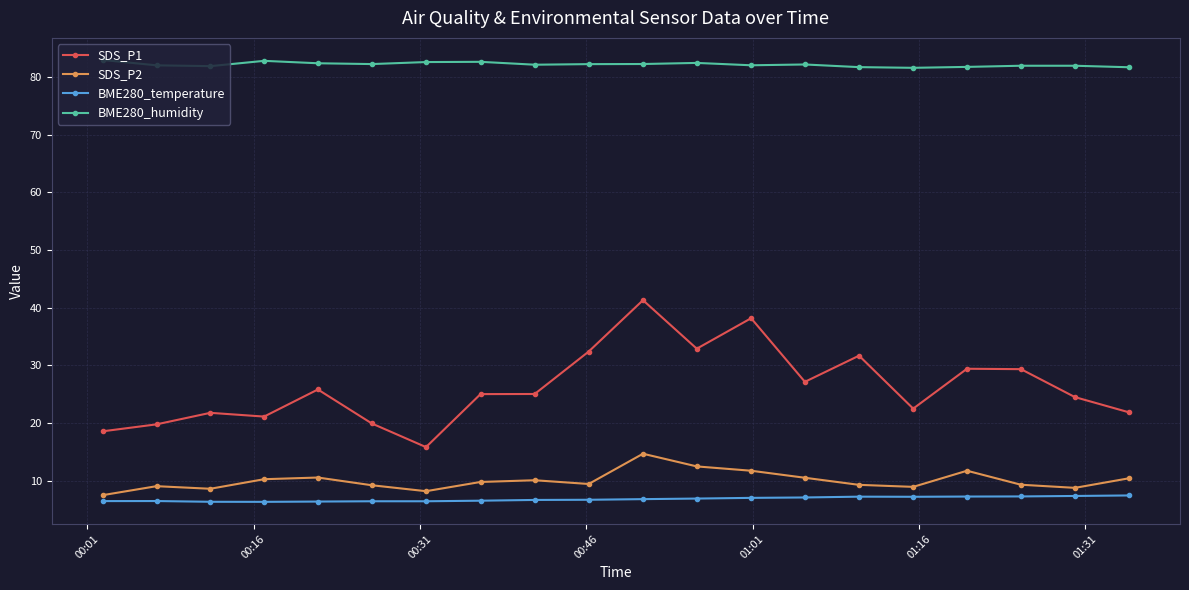

Which series has the largest range (max minus min)?

SDS_P1